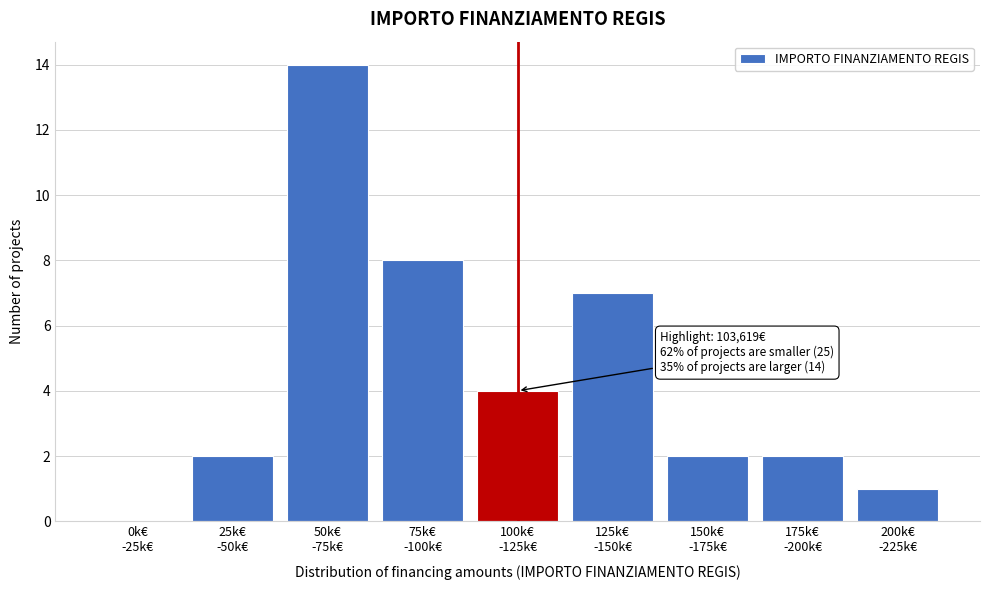

What is the sum of all values?

40